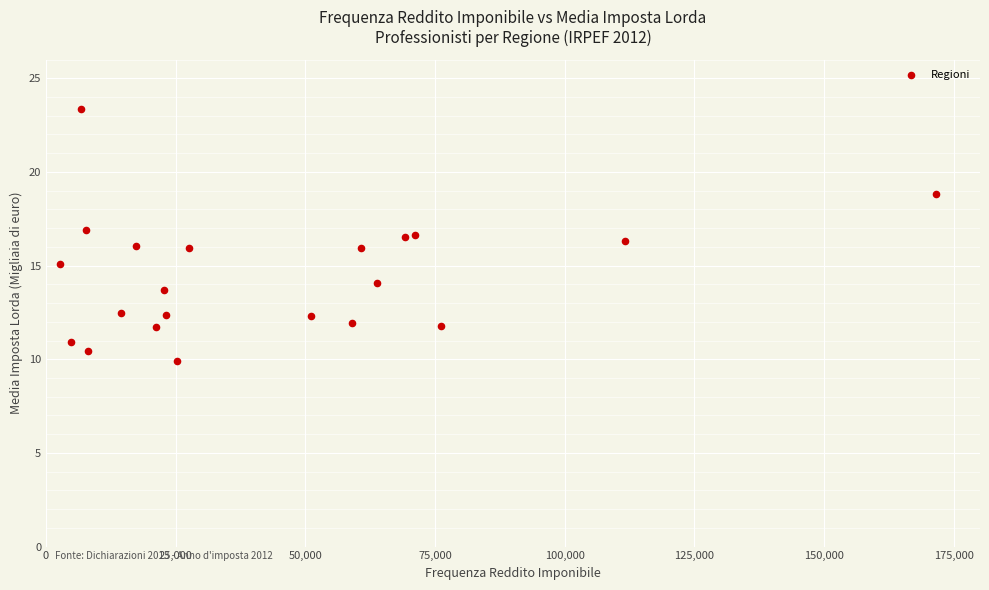

What is the range of X values (max minus min)?

168962.0